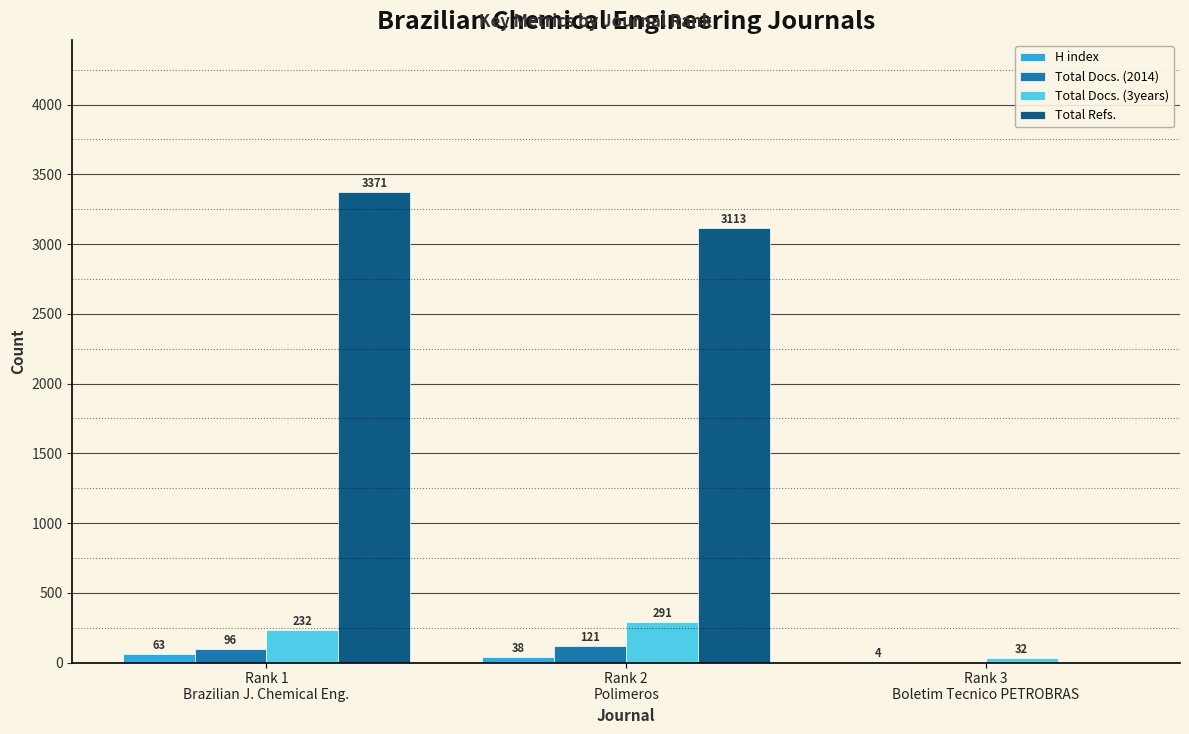

True or false: Total Docs. (3years) has a value of 291 at Rank 2
Polimeros.

True